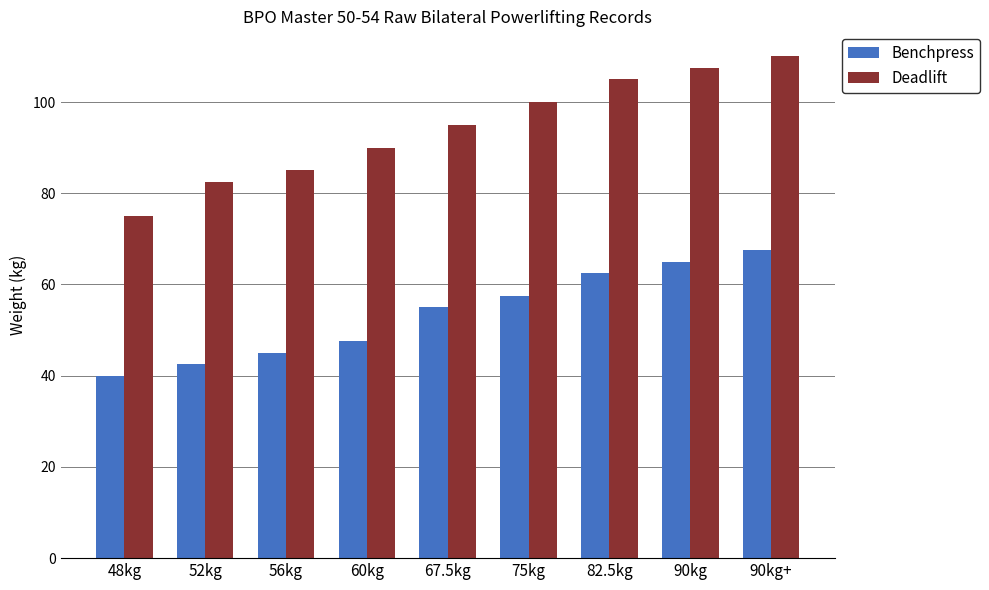

Rank the categories by Deadlift value from highest to lowest.

90kg+, 90kg, 82.5kg, 75kg, 67.5kg, 60kg, 56kg, 52kg, 48kg